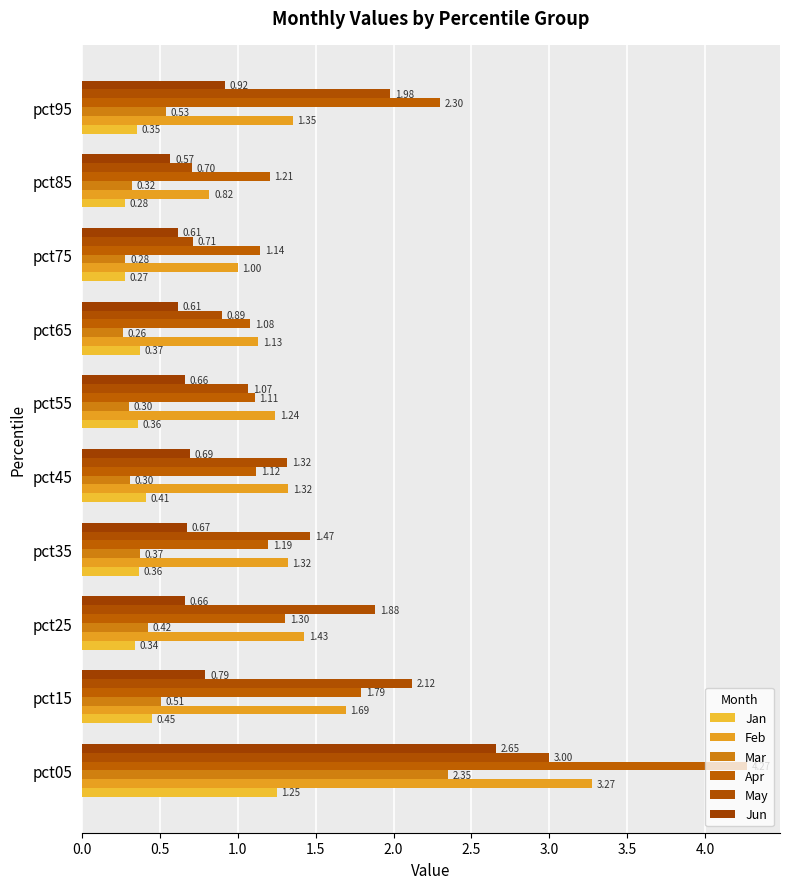

What is the greatest value displayed?

4.3